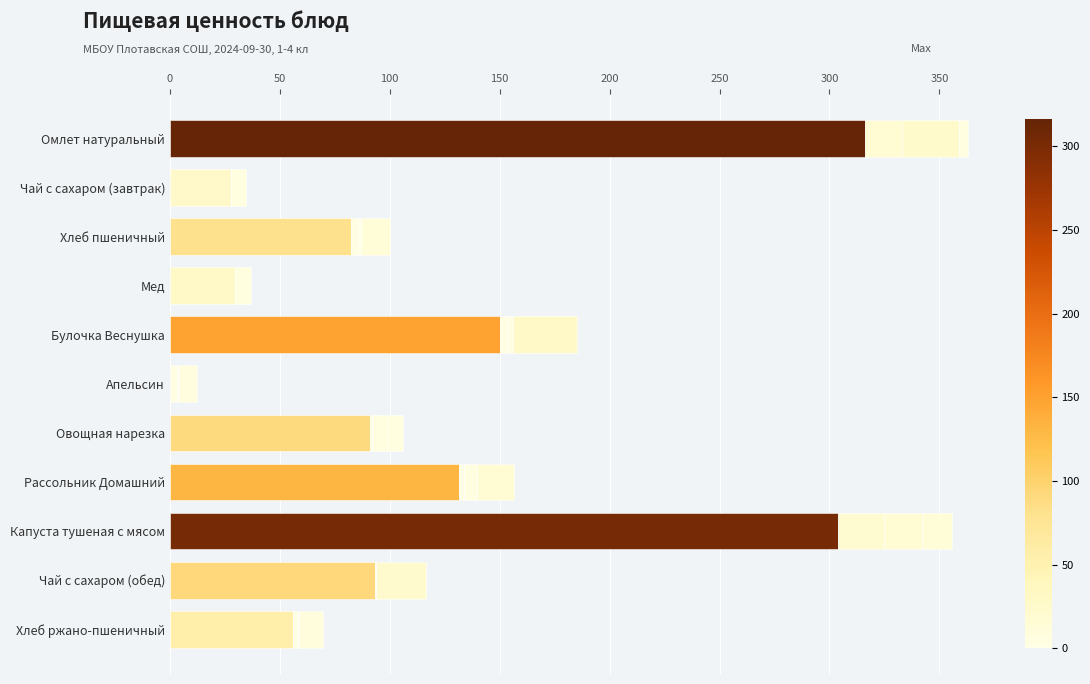

Reading left to right, extract all data points from this chart.

Калорийность: 316.1	27.6	82.5	29.5	150.0	3.2	90.8	131.3	303.7	93.2	56.1
Белки: 16.8	0.3	3.2	0.1	3.5	0.9	1.6	2.4	20.9	0.6	2.2
Жиры: 25.8	0.0	1.4	0.0	2.5	0.2	6.3	6.1	17.6	0.0	0.4
Углеводы: 4.2	6.7	13.1	7.3	29.0	8.1	7.4	16.6	13.4	22.7	10.9